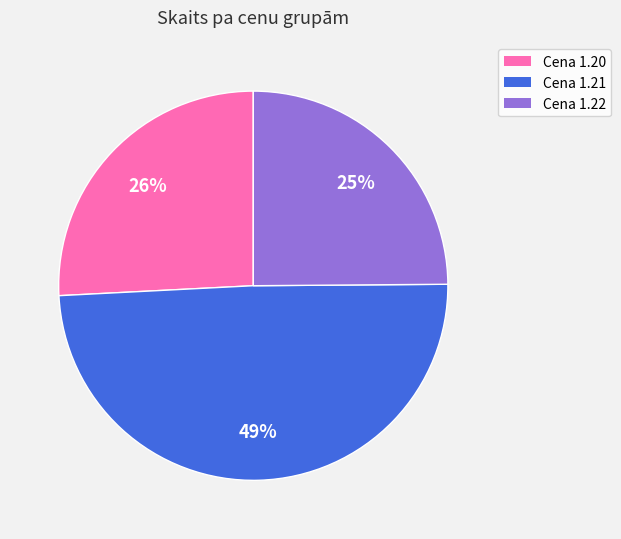

Is there any slice that represents more than half of the pie?

No